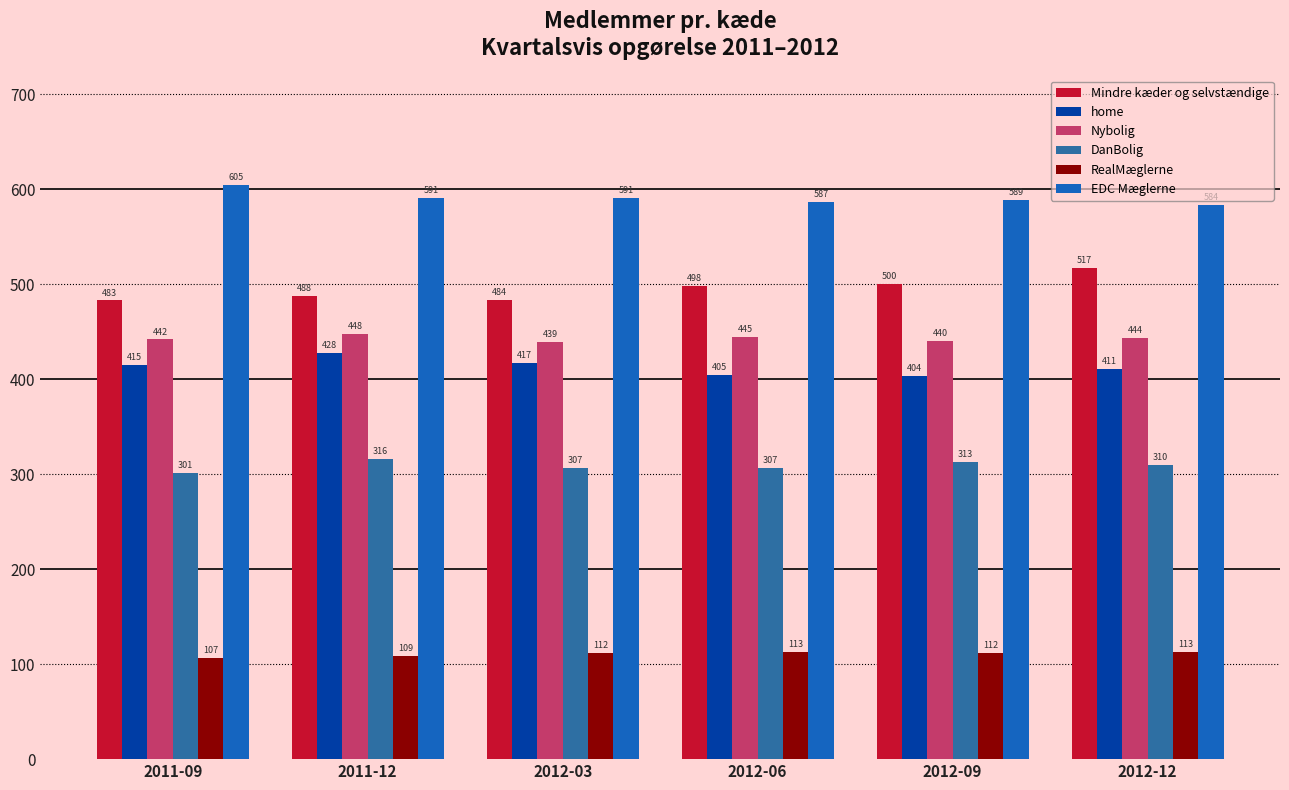

How many bars are there in total?

36